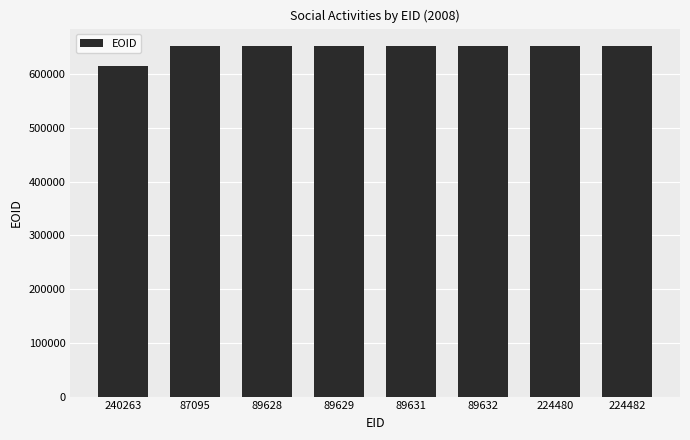

What is the label of the 1st bar from the left?

240263